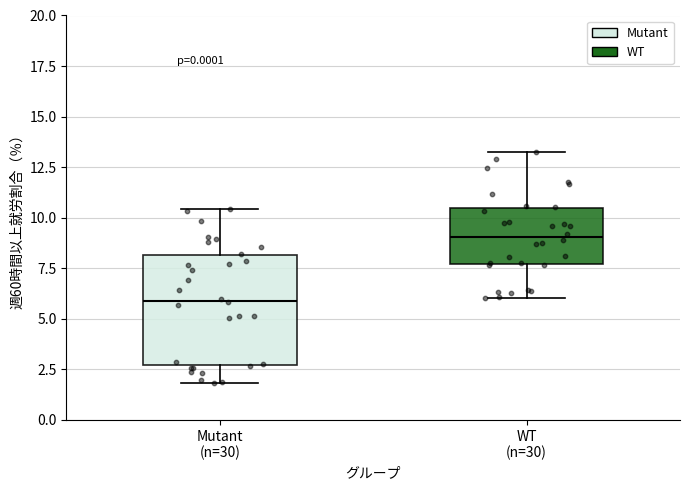

Which box is the tallest, from its lower edge to its upper edge?

Mutant (n=30)